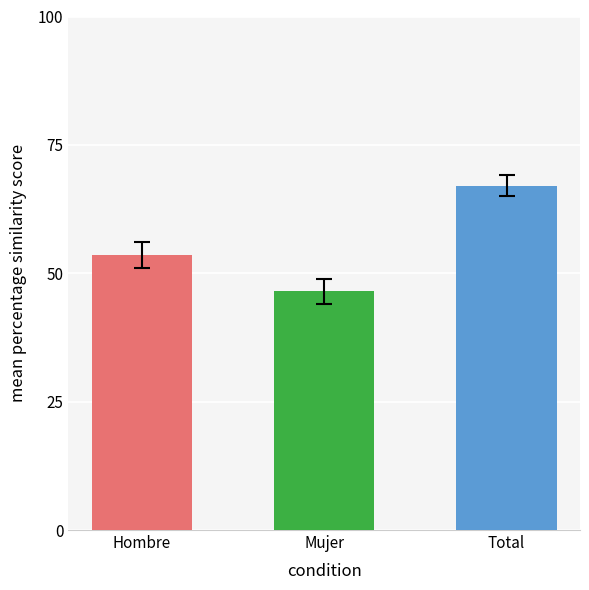

What position from the left is Total?

3